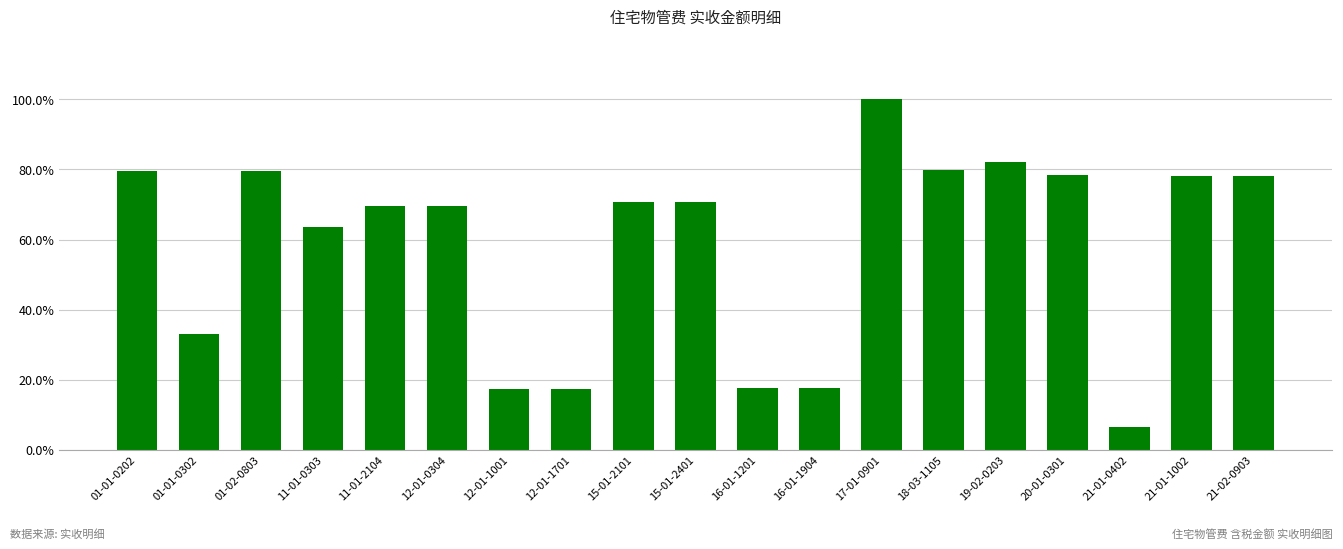

Are the bars horizontal?

No